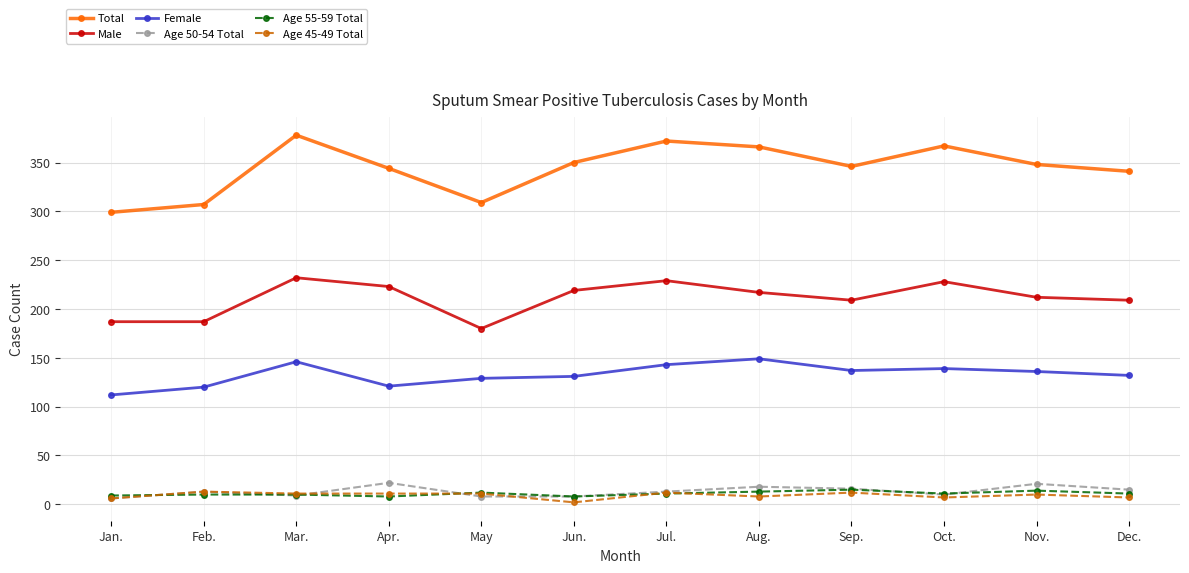

True or false: Female has a value of 185 at May.

False